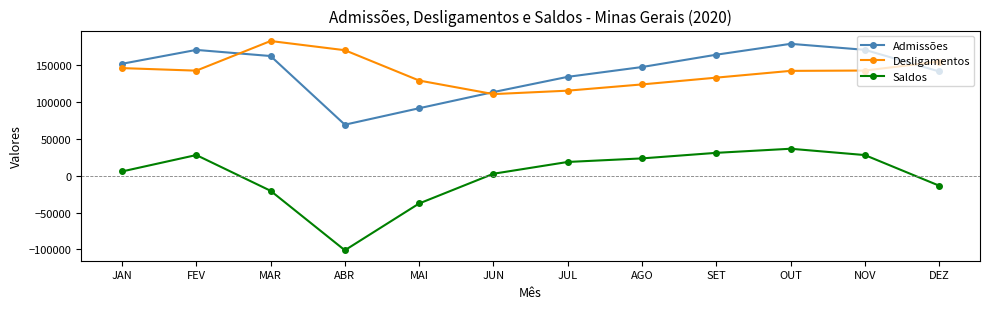

Is it true that Saldos equals 28195 at FEV?

True